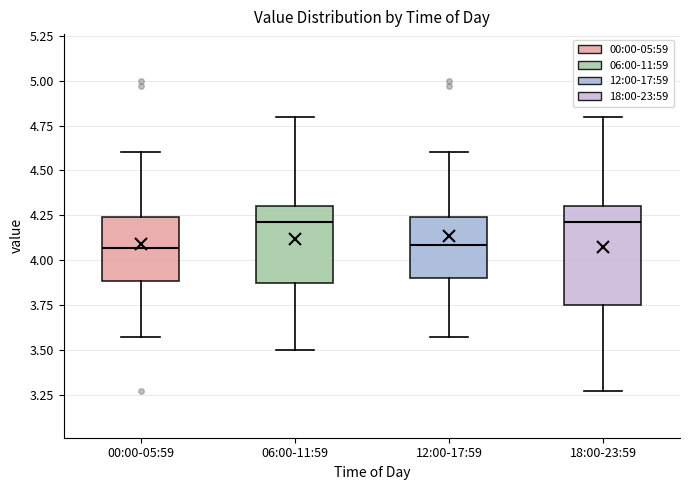

Reading left to right, transcribe this box plot: for each box, give where its median line is, the range the box spans, and where its two whiskers end, as read against the y-axis. The values are not printed on the chart, so give them approximately, as read against the axis.

00:00-05:59: median 4.05, box 3.90 to 4.25, whiskers 3.55 to 4.60
06:00-11:59: median 4.20, box 3.90 to 4.30, whiskers 3.50 to 4.80
12:00-17:59: median 4.10, box 3.90 to 4.25, whiskers 3.55 to 4.60
18:00-23:59: median 4.20, box 3.75 to 4.30, whiskers 3.25 to 4.80